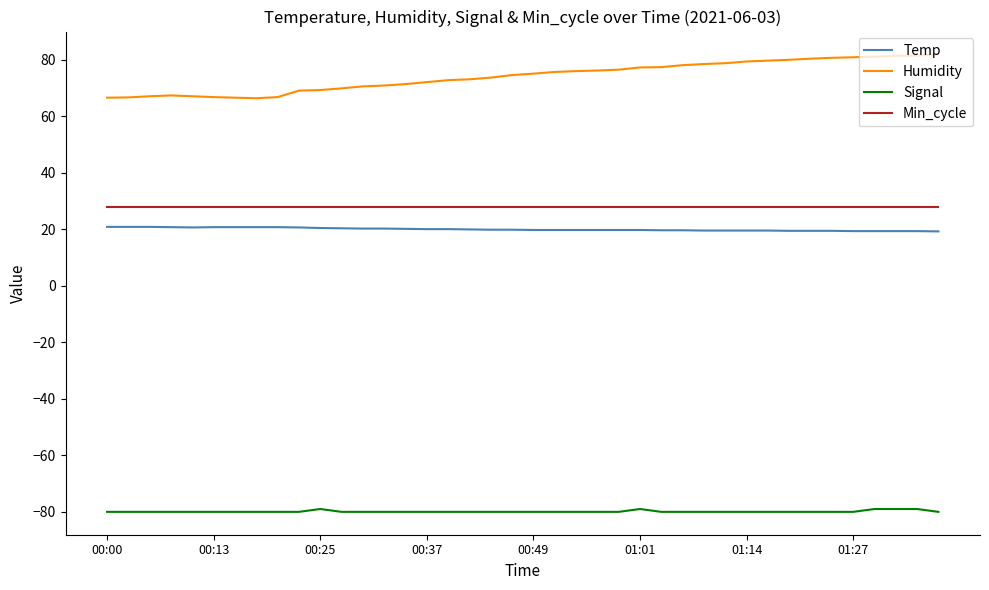

Which series has the widest spread of values?

Humidity